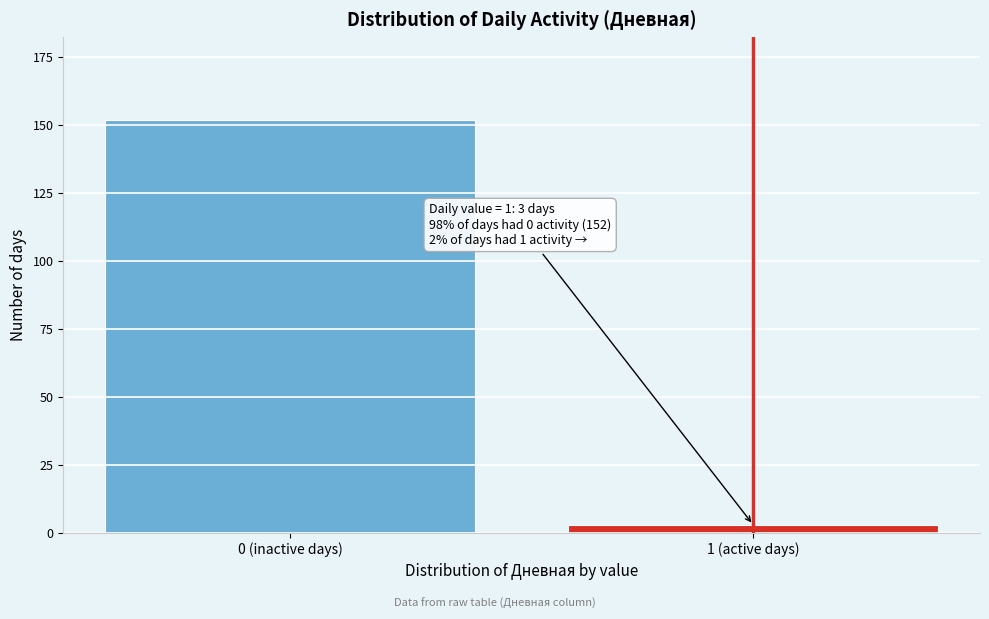

Reading right to left, extract all data points from this chart.

3	152